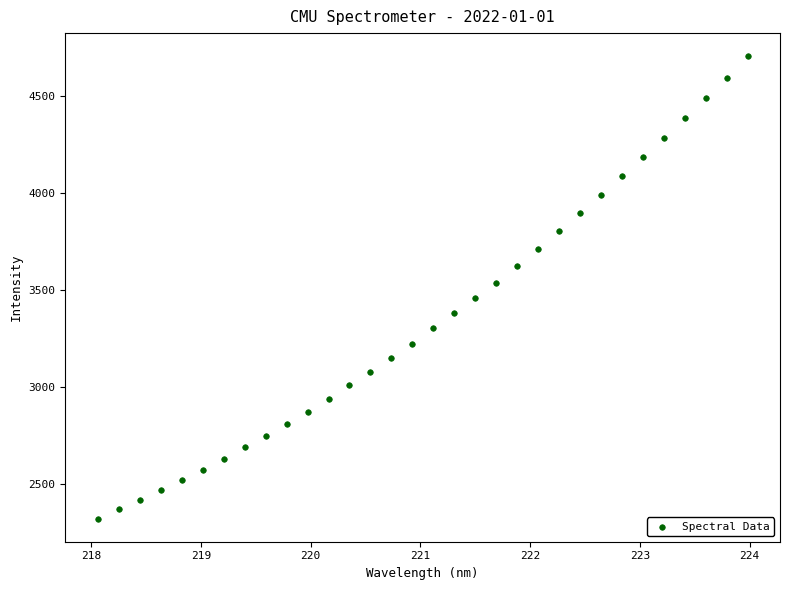

What is the range of Y values (max minus min)?

2383.9